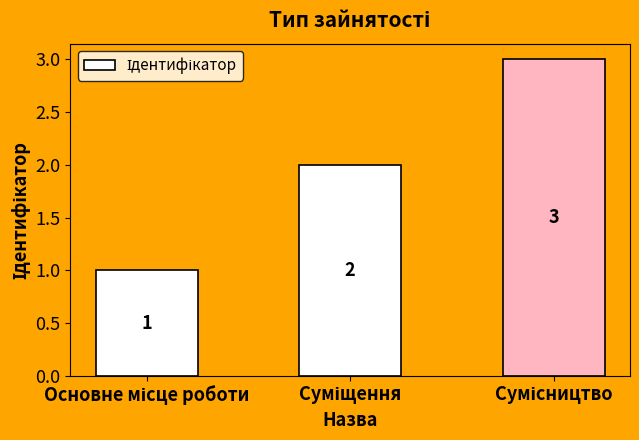

What is the value of the 2nd bar from the left?

2